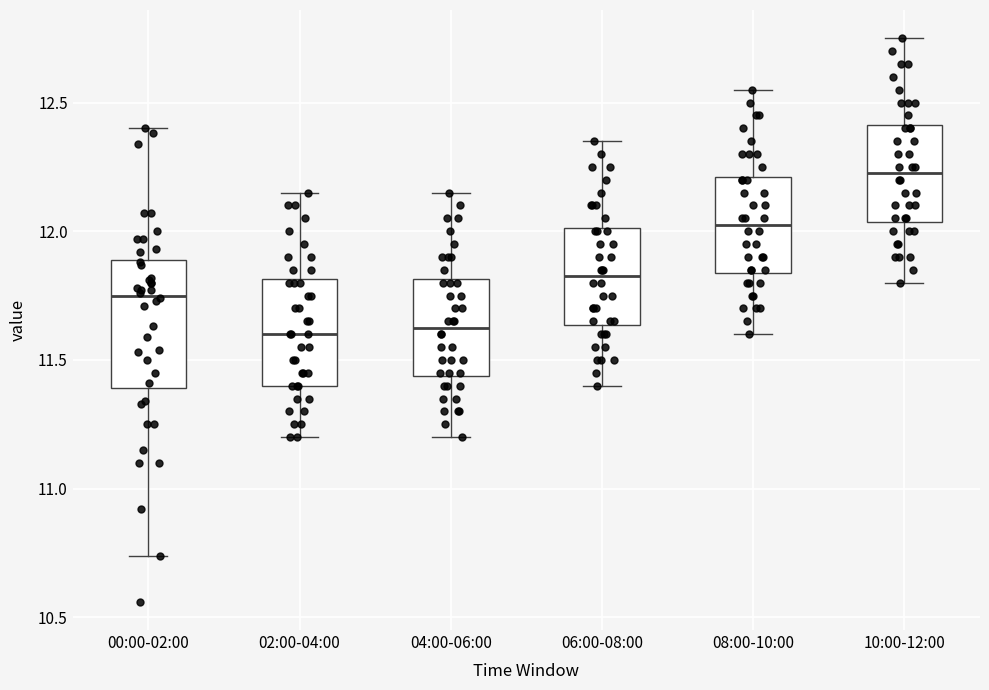

Reading left to right, transcribe this box plot: for each box, give where its median line is, the range the box spans, and where its two whiskers end, as read against the y-axis. The values are not printed on the chart, so give them approximately, as read against the axis.

00:00-02:00: median 11.75, box 11.40 to 11.90, whiskers 10.75 to 12.40
02:00-04:00: median 11.60, box 11.40 to 11.80, whiskers 11.20 to 12.15
04:00-06:00: median 11.65, box 11.45 to 11.80, whiskers 11.20 to 12.15
06:00-08:00: median 11.85, box 11.65 to 12.00, whiskers 11.40 to 12.35
08:00-10:00: median 12.05, box 11.85 to 12.20, whiskers 11.60 to 12.55
10:00-12:00: median 12.25, box 12.05 to 12.40, whiskers 11.80 to 12.75